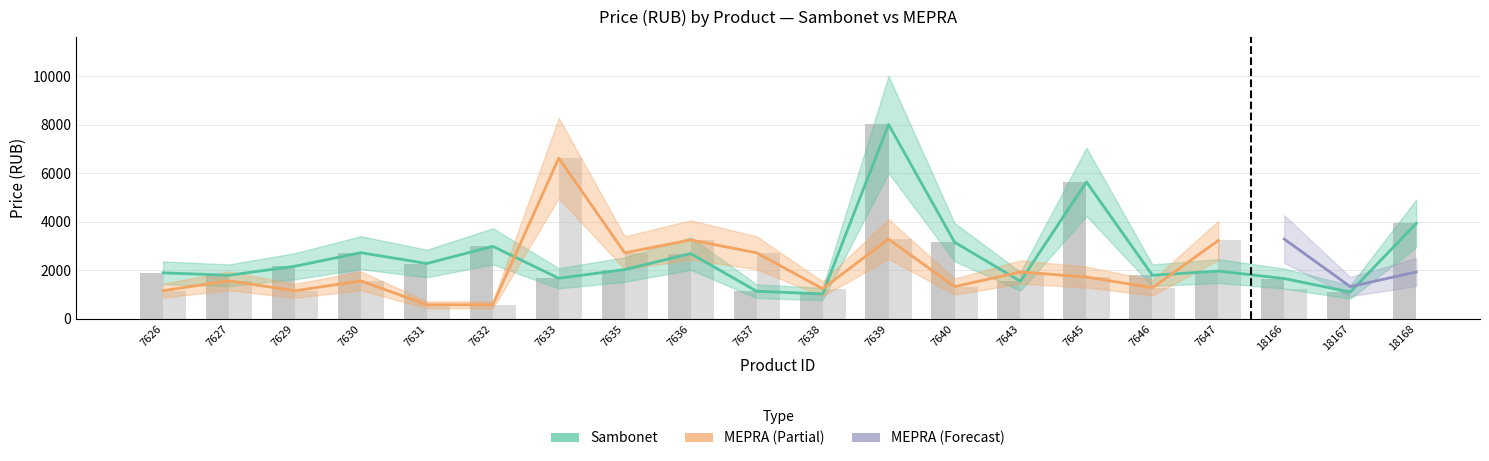

How many values are below 2024?

10